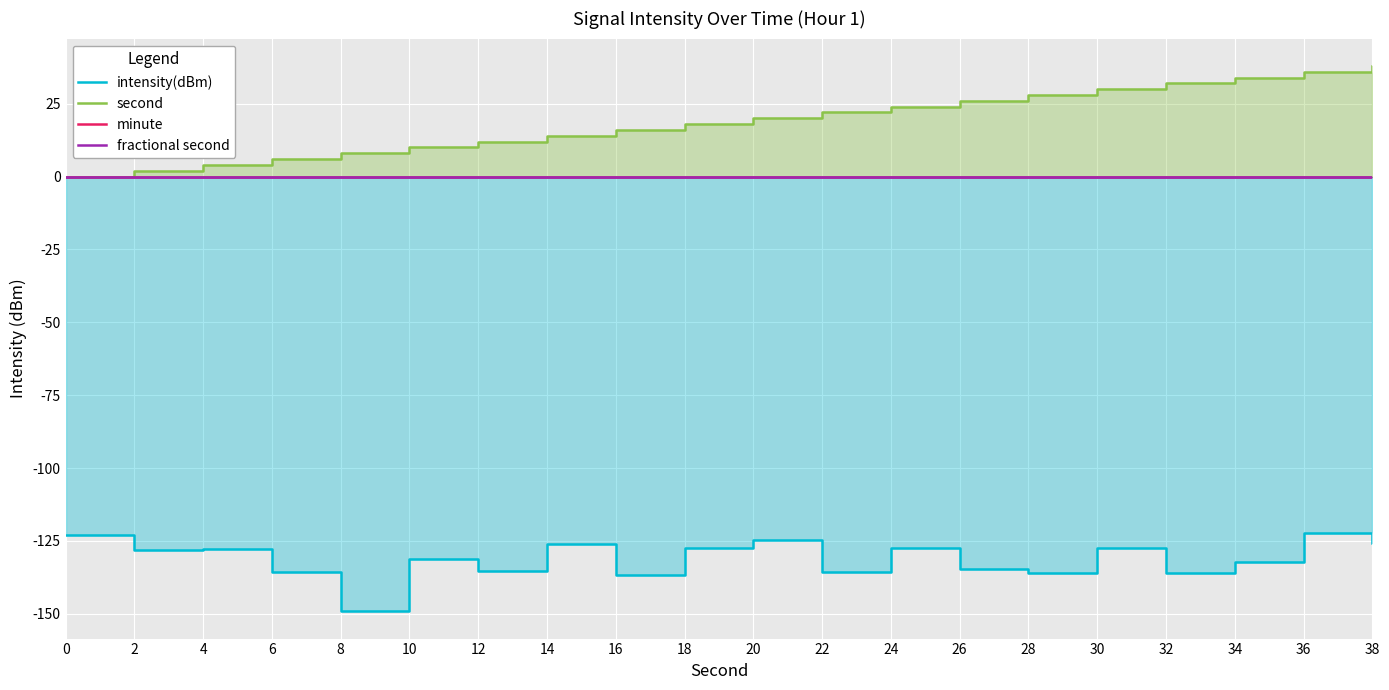

True or false: fractional second and second intersect in this chart.

False